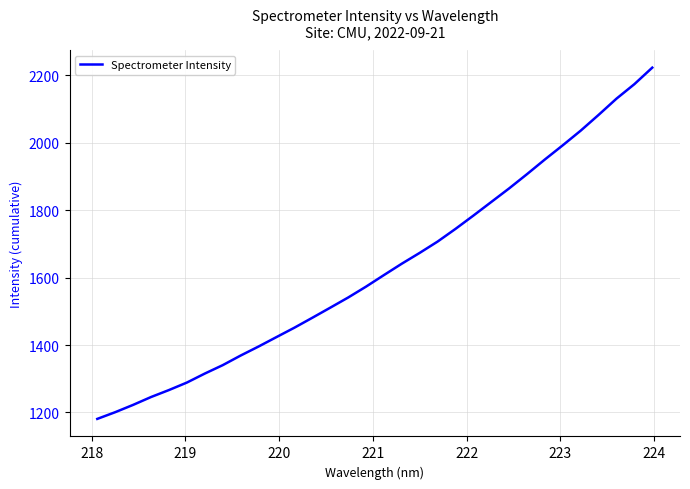

What is the difference between the maximum and minimum values?

1042.3